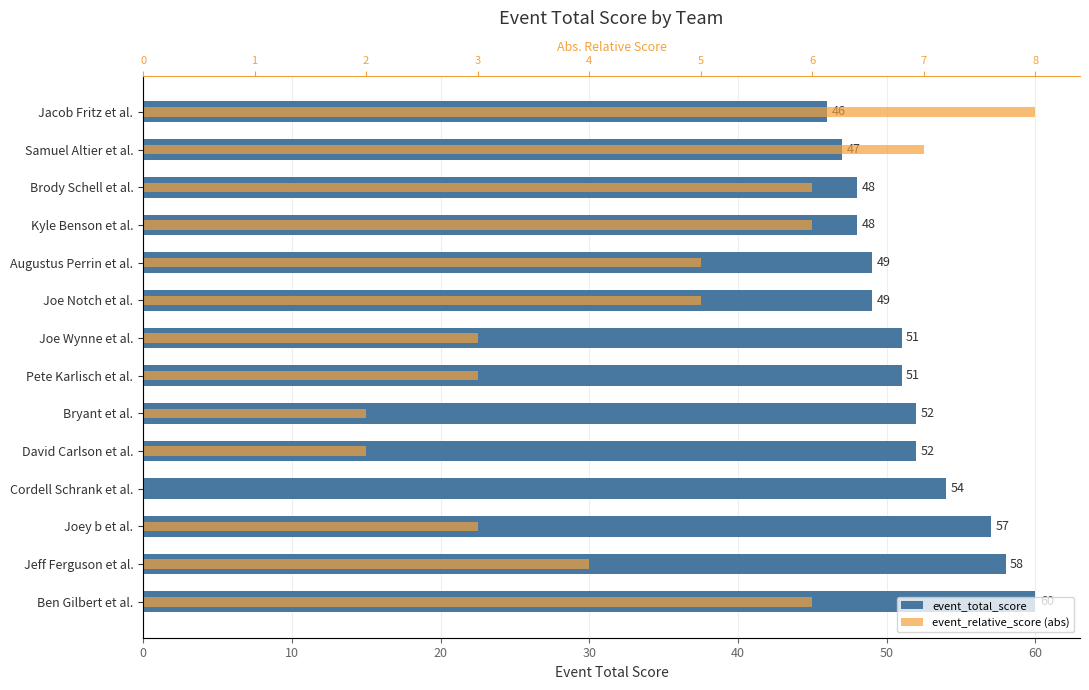

Rank the series at David Carlson et al. from highest to lowest value.

event_total_score, event_relative_score (abs)